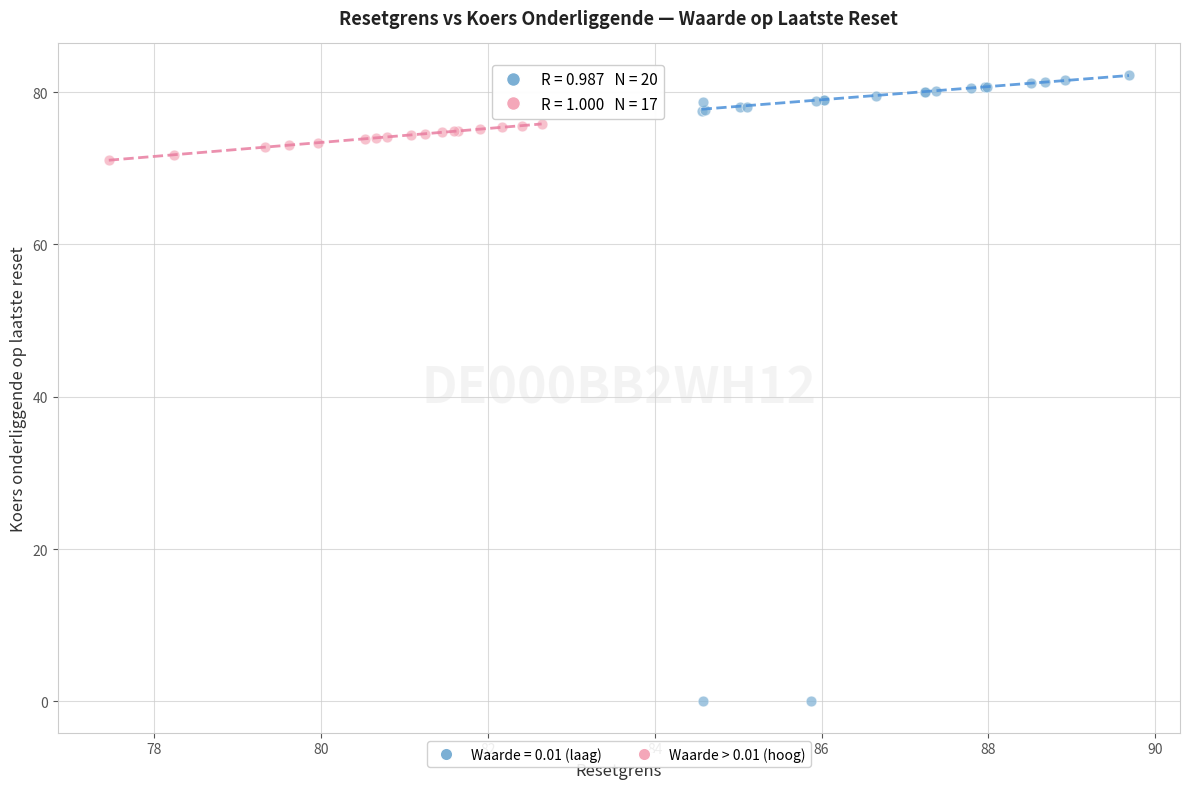

Which series contains the highest Y value?

Waarde = 0.01 (laag)